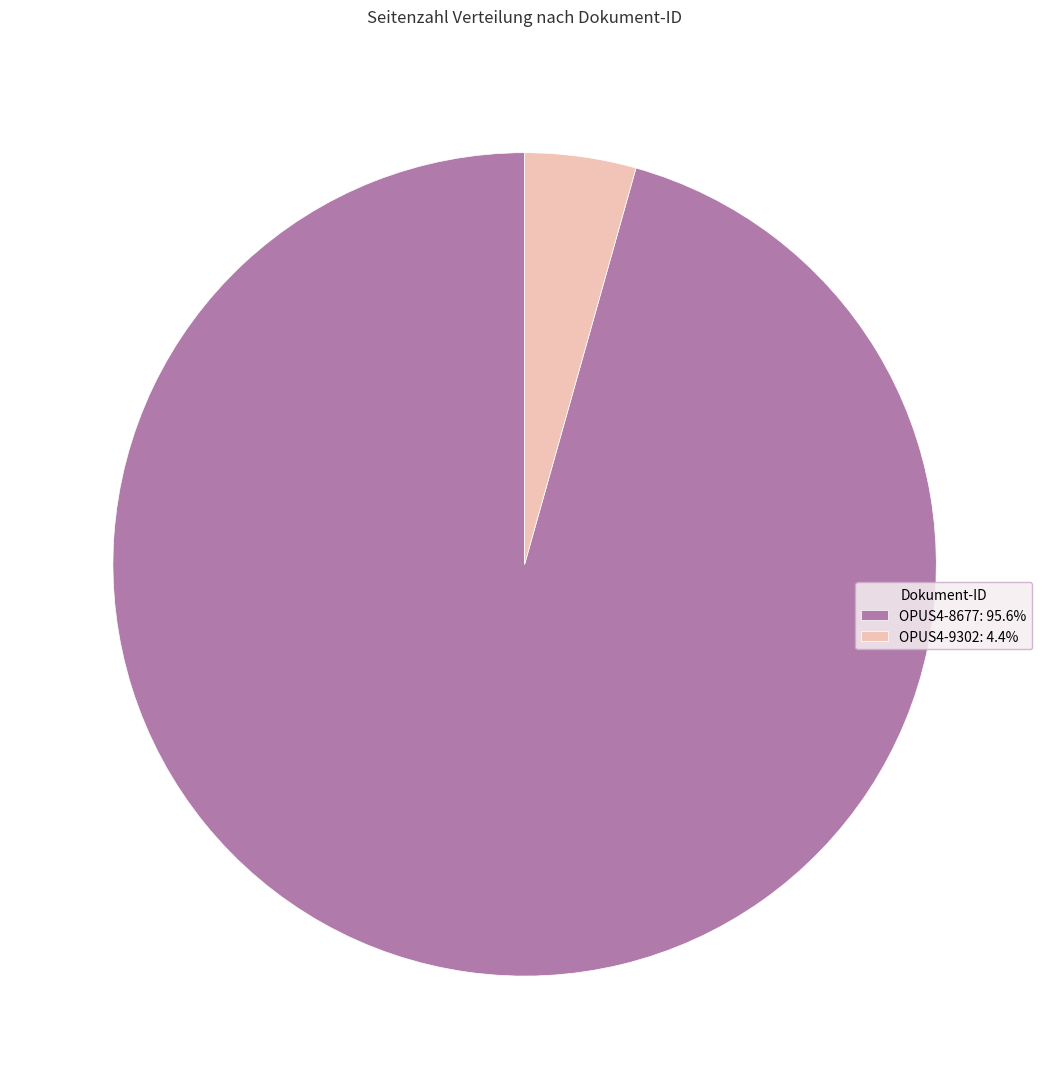

Is the sum of OPUS4-9302: 4.4% and OPUS4-8677: 95.6% greater than half?

Yes